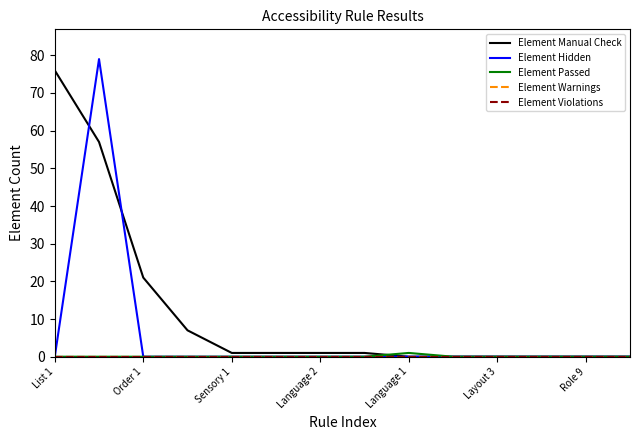

Does the chart have visible grid lines?

No